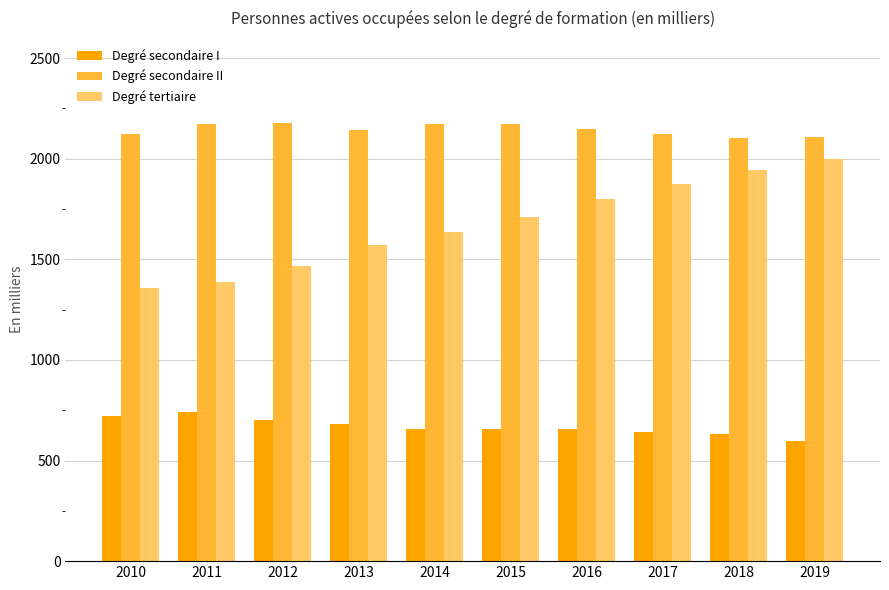

Which series has the largest total across all categories?

Degré secondaire II